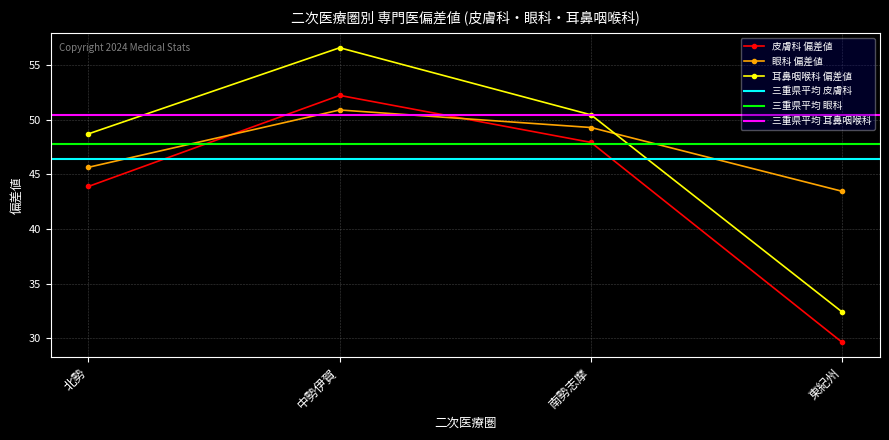

What is the minimum value for 皮膚科 偏差値?

29.6